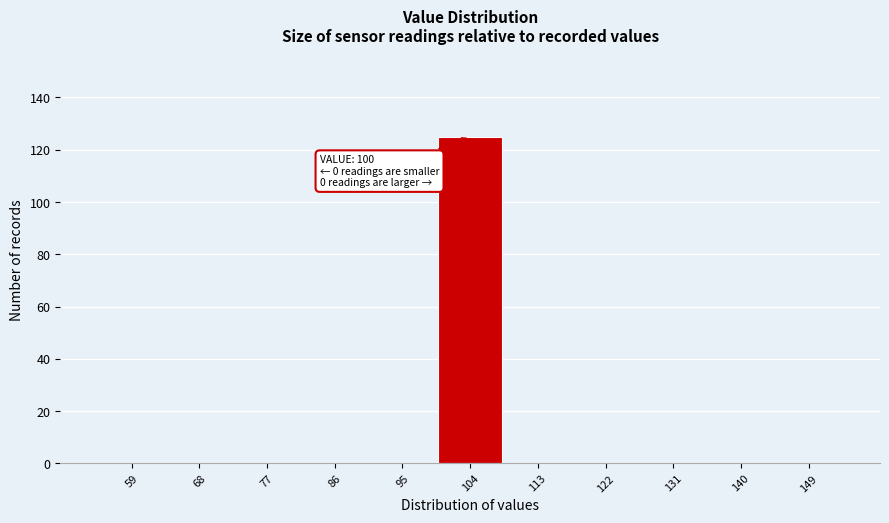

Over which range of the x-axis is the bar tallest?

100 to 109